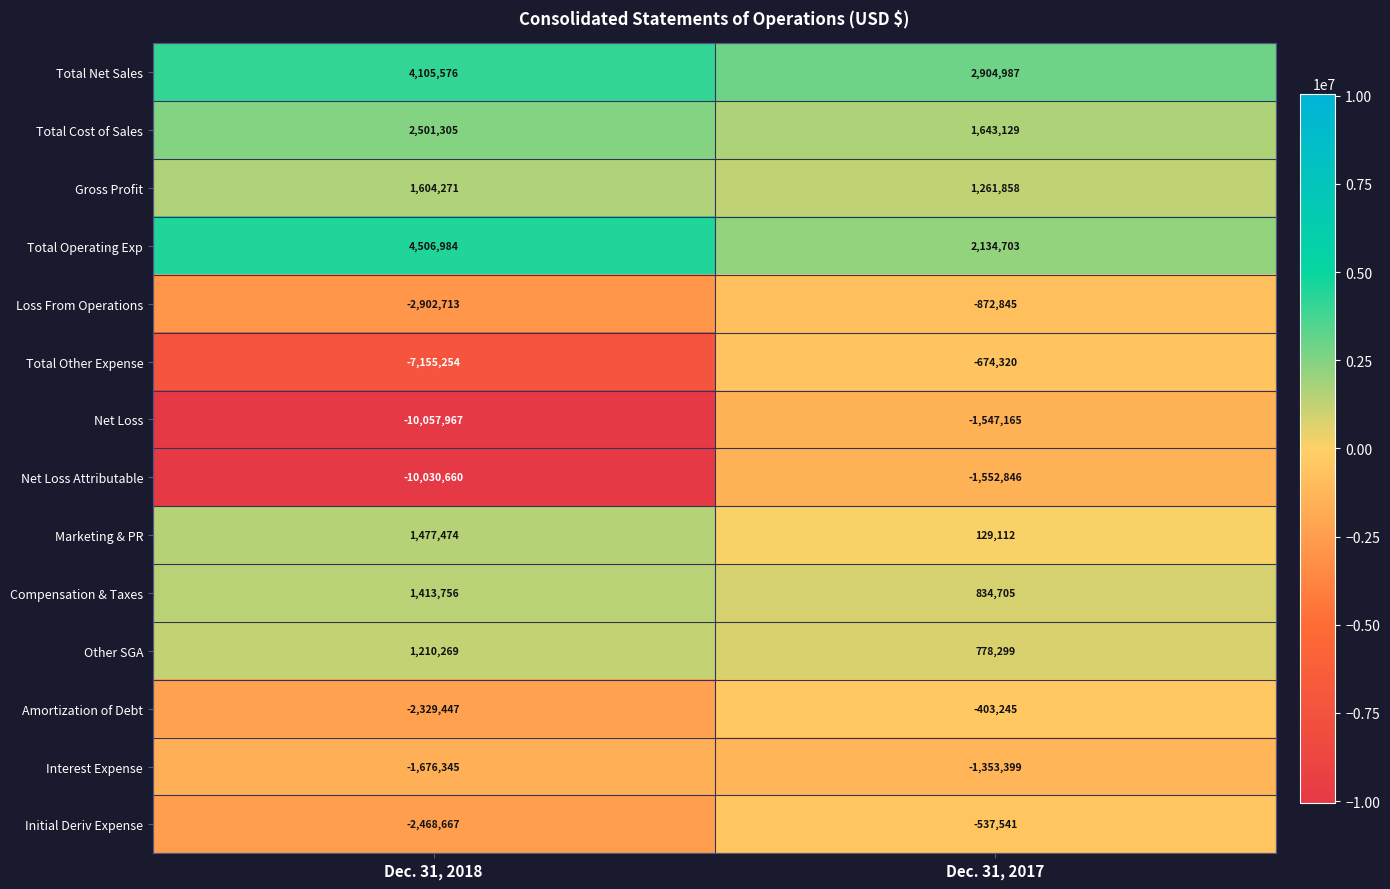

Reading left to right, list all the values displayed in this chart.

Total Net Sales: Dec. 31, 2018=4105576	Dec. 31, 2017=2904987
Total Cost of Sales: Dec. 31, 2018=2501305	Dec. 31, 2017=1643129
Gross Profit: Dec. 31, 2018=1604271	Dec. 31, 2017=1261858
Total Operating Exp: Dec. 31, 2018=4506984	Dec. 31, 2017=2134703
Loss From Operations: Dec. 31, 2018=-2902713	Dec. 31, 2017=-872845
Total Other Expense: Dec. 31, 2018=-7155254	Dec. 31, 2017=-674320
Net Loss: Dec. 31, 2018=-10057967	Dec. 31, 2017=-1547165
Net Loss Attributable: Dec. 31, 2018=-10030660	Dec. 31, 2017=-1552846
Marketing & PR: Dec. 31, 2018=1477474	Dec. 31, 2017=129112
Compensation & Taxes: Dec. 31, 2018=1413756	Dec. 31, 2017=834705
Other SGA: Dec. 31, 2018=1210269	Dec. 31, 2017=778299
Amortization of Debt: Dec. 31, 2018=-2329447	Dec. 31, 2017=-403245
Interest Expense: Dec. 31, 2018=-1676345	Dec. 31, 2017=-1353399
Initial Deriv Expense: Dec. 31, 2018=-2468667	Dec. 31, 2017=-537541